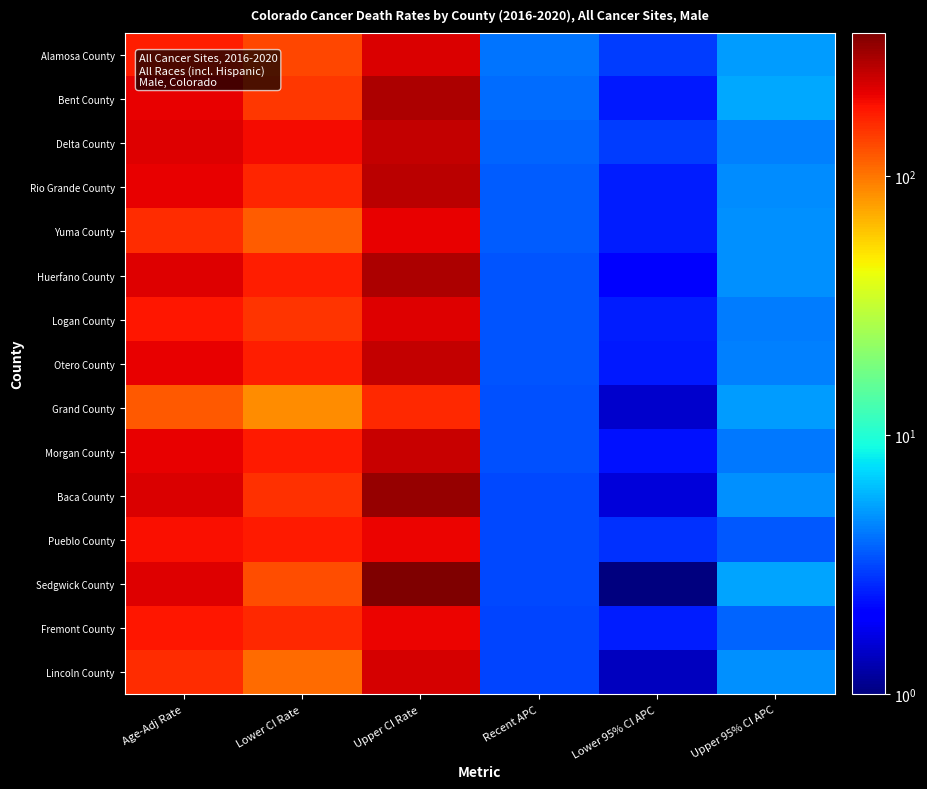

Reading left to right, what are all the values shown in this chart?

Alamosa County: Age-Adj Rate=174.4	Lower CI Rate=133.7	Upper CI Rate=223.6	Recent APC=4.1	Lower 95% CI APC=3.0	Upper 95% CI APC=5.2
Bent County: Age-Adj Rate=205.8	Lower CI Rate=148.6	Upper CI Rate=281.2	Recent APC=3.9	Lower 95% CI APC=2.4	Upper 95% CI APC=5.5
Delta County: Age-Adj Rate=217.6	Lower CI Rate=191.6	Upper CI Rate=246.7	Recent APC=3.7	Lower 95% CI APC=3.0	Upper 95% CI APC=4.4
Rio Grande County: Age-Adj Rate=208.0	Lower CI Rate=164.3	Upper CI Rate=261.0	Recent APC=3.6	Lower 95% CI APC=2.5	Upper 95% CI APC=4.7
Yuma County: Age-Adj Rate=156.6	Lower CI Rate=116.2	Upper CI Rate=207.8	Recent APC=3.6	Lower 95% CI APC=2.5	Upper 95% CI APC=4.8
Huerfano County: Age-Adj Rate=218.1	Lower CI Rate=170.9	Upper CI Rate=280.3	Recent APC=3.4	Lower 95% CI APC=2.0	Upper 95% CI APC=4.8
Logan County: Age-Adj Rate=180.6	Lower CI Rate=149.9	Upper CI Rate=216.0	Recent APC=3.4	Lower 95% CI APC=2.5	Upper 95% CI APC=4.3
Otero County: Age-Adj Rate=208.4	Lower CI Rate=172.9	Upper CI Rate=249.8	Recent APC=3.4	Lower 95% CI APC=2.4	Upper 95% CI APC=4.4
Grand County: Age-Adj Rate=119.0	Lower CI Rate=86.7	Upper CI Rate=159.8	Recent APC=3.3	Lower 95% CI APC=1.5	Upper 95% CI APC=5.2
Morgan County: Age-Adj Rate=207.1	Lower CI Rate=176.6	Upper CI Rate=241.5	Recent APC=3.3	Lower 95% CI APC=2.3	Upper 95% CI APC=4.2
Baca County: Age-Adj Rate=221.3	Lower CI Rate=153.3	Upper CI Rate=317.0	Recent APC=3.2	Lower 95% CI APC=1.6	Upper 95% CI APC=4.8
Pueblo County: Age-Adj Rate=190.3	Lower CI Rate=178.5	Upper CI Rate=202.8	Recent APC=3.2	Lower 95% CI APC=2.8	Upper 95% CI APC=3.5
Sedgwick County: Age-Adj Rate=216.6	Lower CI Rate=127.6	Upper CI Rate=355.7	Recent APC=3.2	Lower 95% CI APC=1.0	Upper 95% CI APC=5.4
Fremont County: Age-Adj Rate=180.6	Lower CI Rate=161.5	Upper CI Rate=201.5	Recent APC=3.1	Lower 95% CI APC=2.5	Upper 95% CI APC=3.7
Lincoln County: Age-Adj Rate=158.9	Lower CI Rate=107.4	Upper CI Rate=228.7	Recent APC=3.1	Lower 95% CI APC=1.4	Upper 95% CI APC=4.8